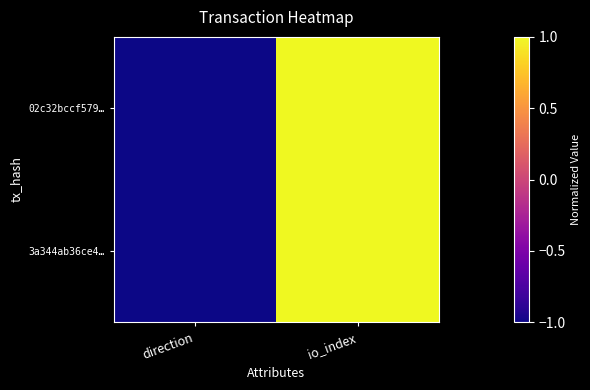

At how many categories does at least one series exceed 0?

1